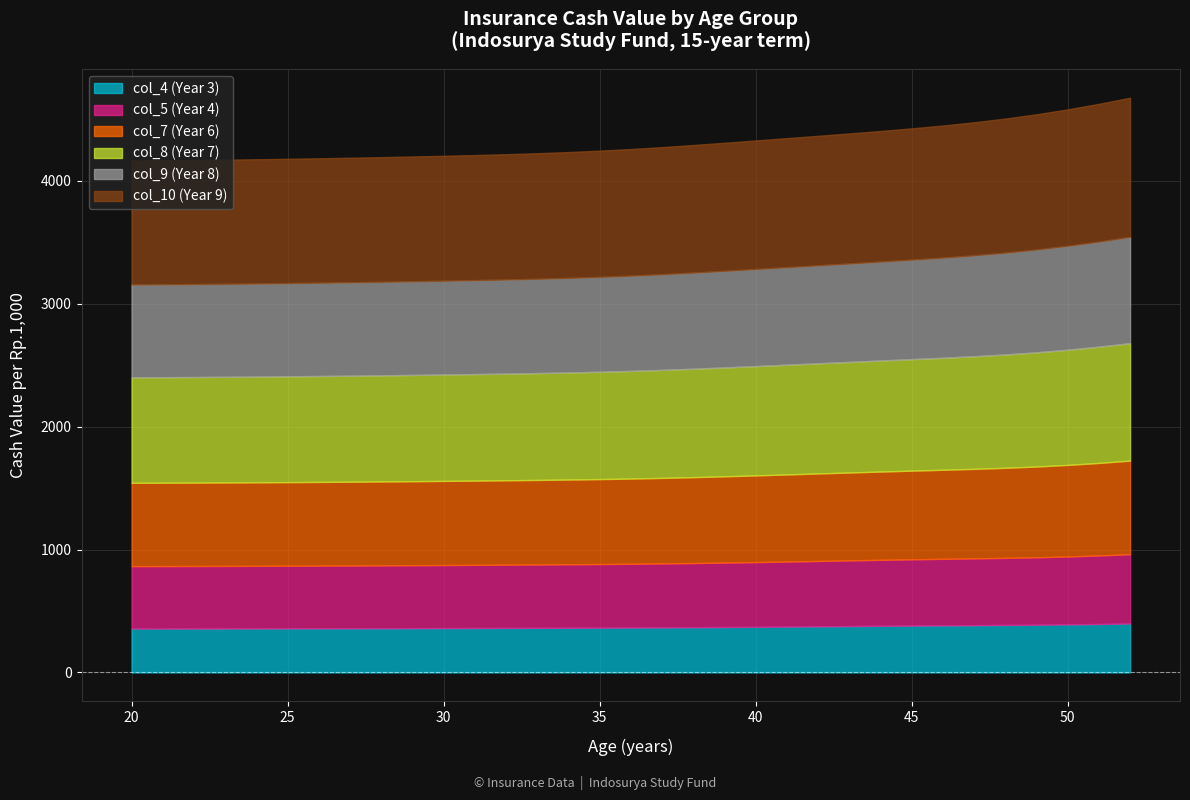

Reading left to right, list all the values displayed in this chart.

col_4 (Year 3): 357.1	357.2	357.4	357.8	358.1	358.5	358.8	359.2	359.7	360.3	360.9	361.6	362.2	362.9	363.7	364.5	365.4	366.5	367.9	369.5	371.3	373.2	375.3	377.4	379.4	381.3	383.1	384.7	386.3	388.2	390.8	394.2	398.6
col_5 (Year 4): 508.1	508.2	508.6	508.9	509.4	509.8	510.3	510.9	511.5	512.2	513.0	513.8	514.6	515.5	516.5	517.6	518.9	520.5	522.3	524.5	526.8	529.3	531.9	534.5	537.0	539.3	541.5	543.6	546.0	548.9	552.8	557.7	563.7
col_7 (Year 6): 678.2	678.5	678.9	679.4	680.0	680.6	681.3	682.1	683.0	683.9	684.9	685.9	687.0	688.3	689.7	691.5	693.7	696.2	699.1	702.3	705.6	708.9	712.1	715.3	718.5	721.6	724.9	728.6	733.2	738.8	745.6	753.3	761.8
col_8 (Year 7): 858.7	859.0	859.5	860.0	860.6	861.3	862.1	863.0	864.0	865.0	866.0	867.1	868.3	869.8	871.6	873.8	876.3	879.3	882.7	886.2	889.8	893.4	896.8	900.3	903.8	907.5	911.7	916.6	922.5	929.5	937.5	946.3	955.6
col_9 (Year 8): 755.6	755.9	756.4	757.0	757.7	758.5	759.3	760.2	761.2	762.2	763.3	764.5	765.9	767.6	769.8	772.3	775.3	778.7	782.4	786.2	790.0	793.8	797.4	801.2	805.2	809.8	815.1	821.3	828.6	836.8	845.8	855.4	865.6
col_10 (Year 9): 1008.8	1009.1	1009.6	1010.2	1011.0	1011.8	1012.7	1013.6	1014.6	1015.6	1016.8	1018.1	1019.7	1021.7	1024.2	1027.1	1030.4	1034.2	1038.2	1042.2	1046.2	1050.0	1054.0	1058.2	1063.0	1068.6	1075.2	1082.8	1091.3	1100.5	1110.4	1120.9	1132.3